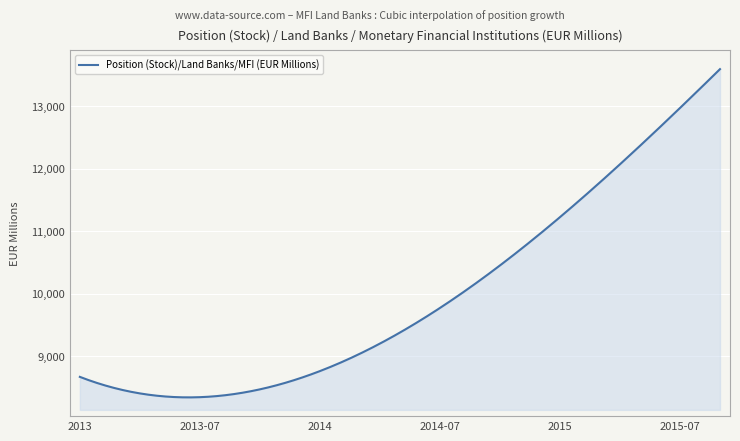

What is the maximum value shown in the chart?

13590.9